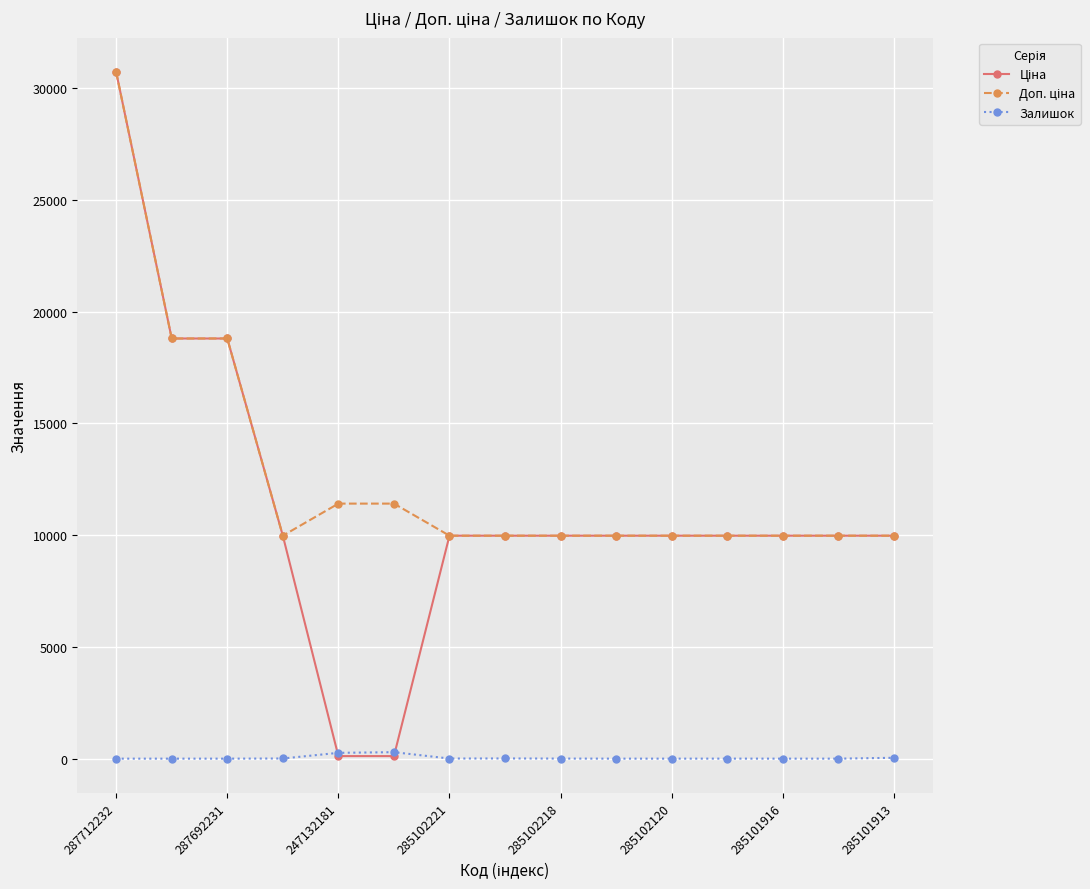

What is the maximum value shown in the chart?

30717.1